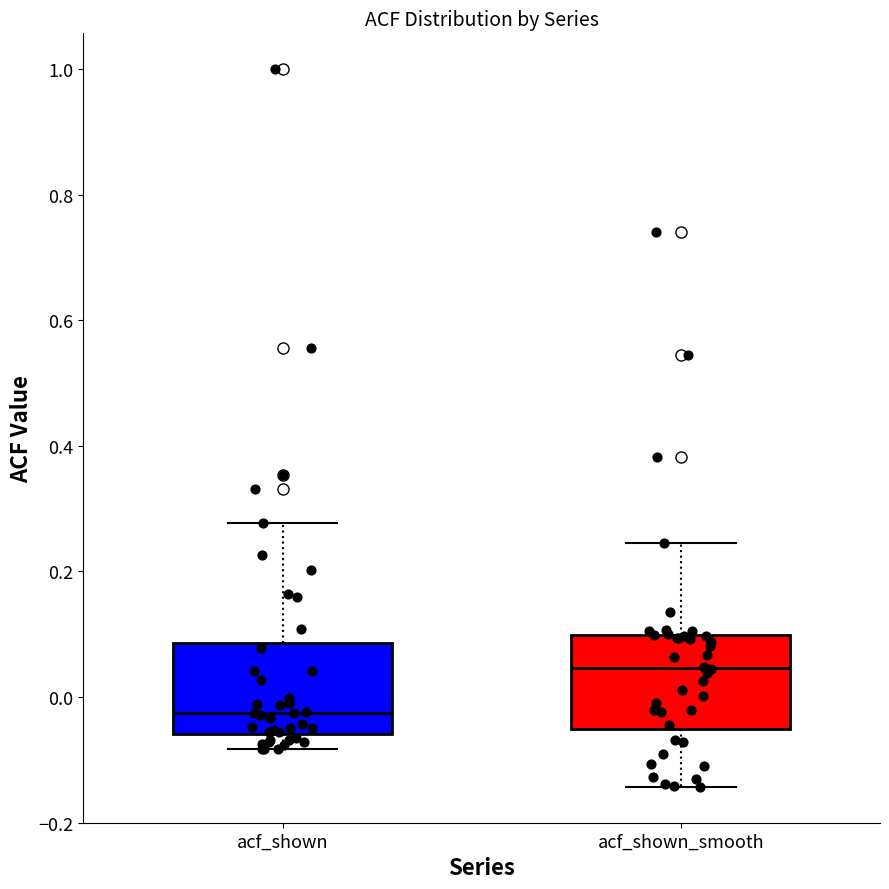

Reading left to right, transcribe this box plot: for each box, give where its median line is, the range the box spans, and where its two whiskers end, as read against the y-axis. The values are not printed on the chart, so give them approximately, as read against the axis.

acf_shown: median -0.02, box -0.06 to 0.08, whiskers -0.08 to 0.28
acf_shown_smooth: median 0.04, box -0.06 to 0.10, whiskers -0.14 to 0.24